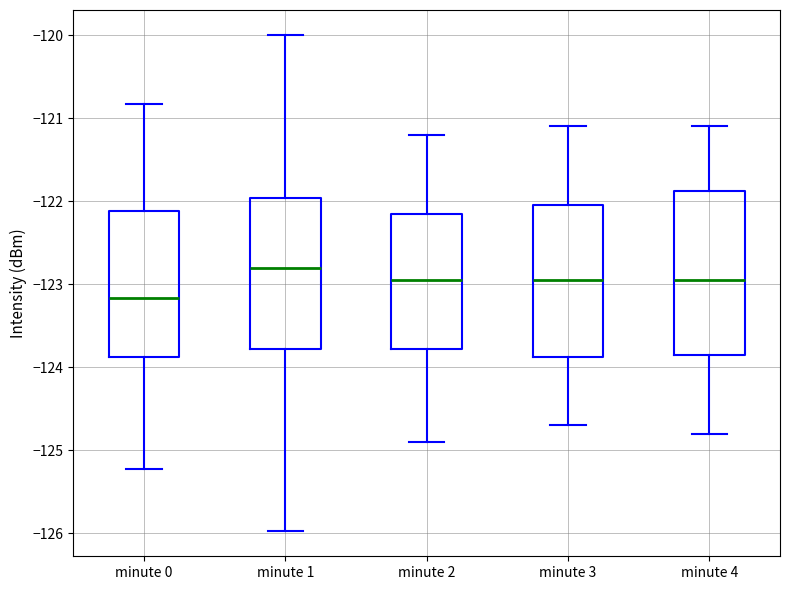

Where is the lower edge of the box for minute 4 on the y-axis? The values are not printed on the chart, so give them approximately, as read against the axis.

-123.8